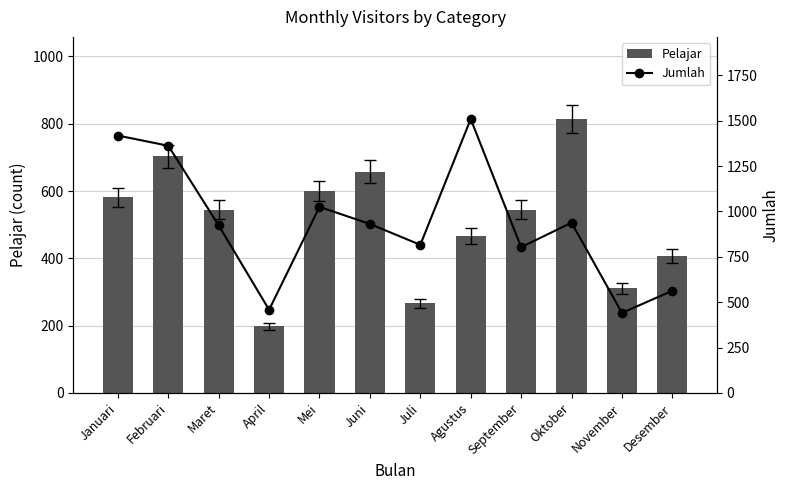

List the series in order of their overall mean, highest first.

Jumlah, Pelajar